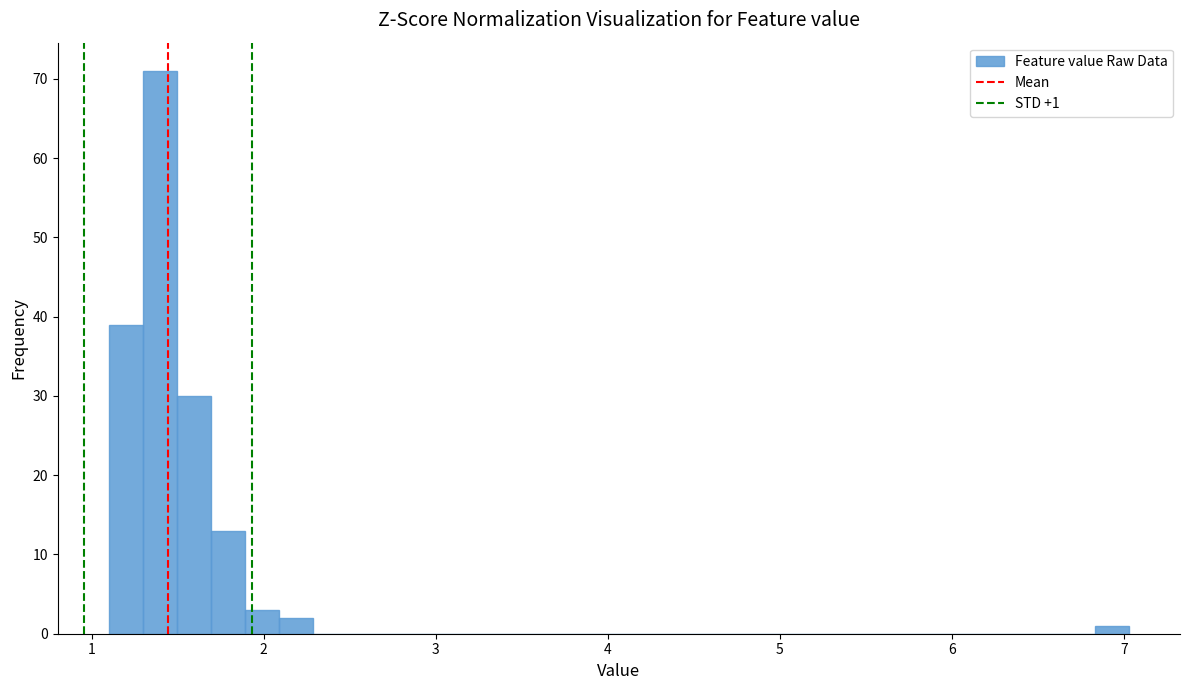

Around what value on the x-axis is the tallest bar? Give the approximate position of its centre, as read against the axis.

1.4